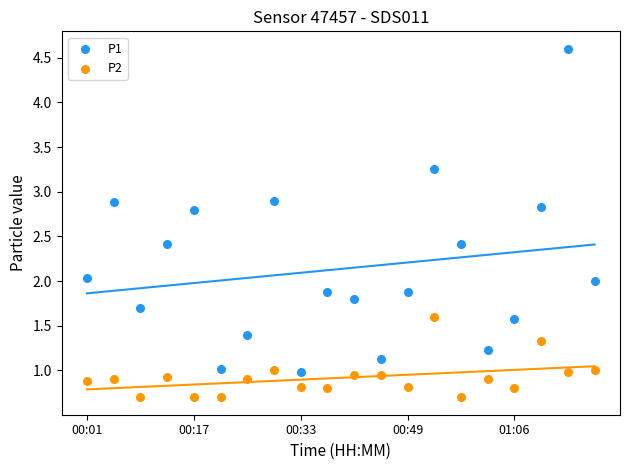

Which series has the widest spread of Y values?

P1